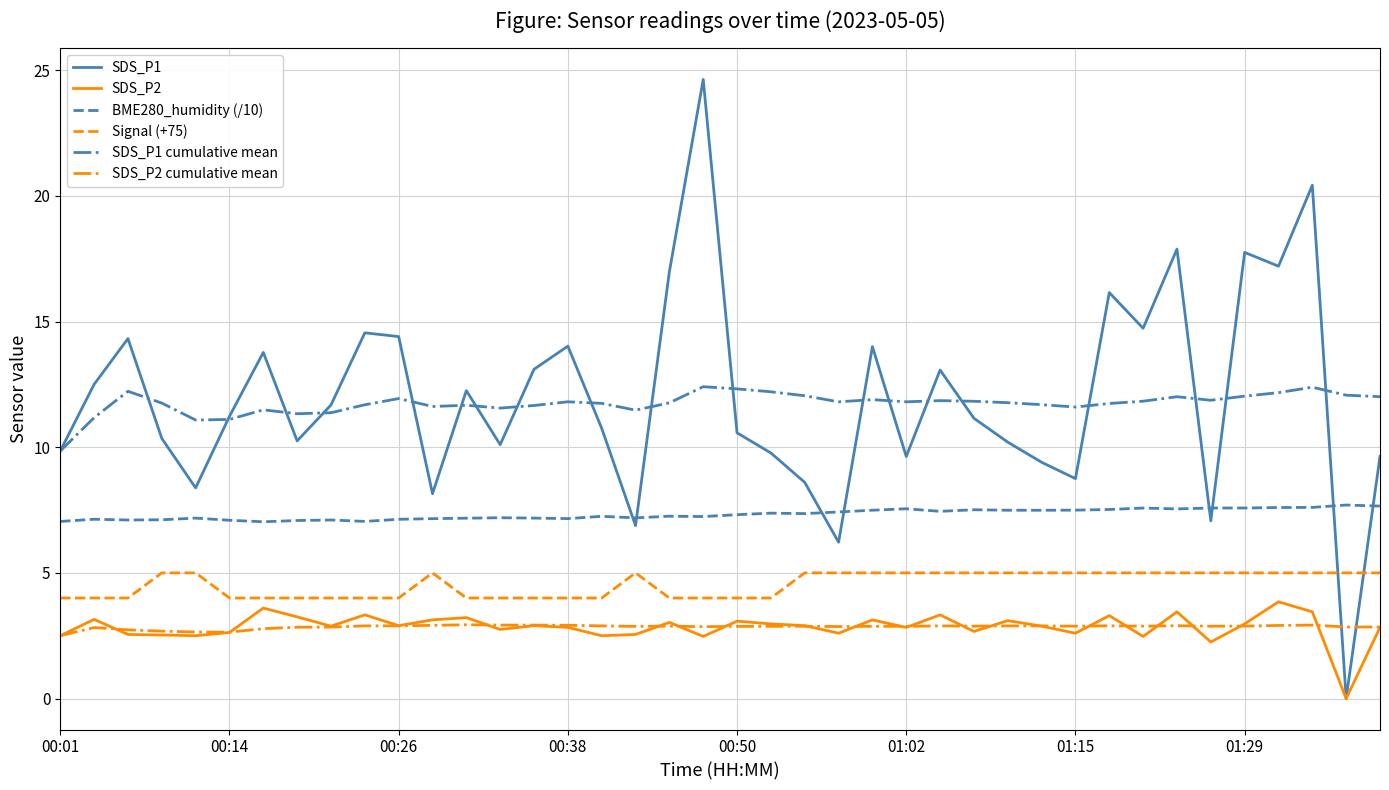

What is the highest value of the SDS_P1 cumulative mean series?

12.4